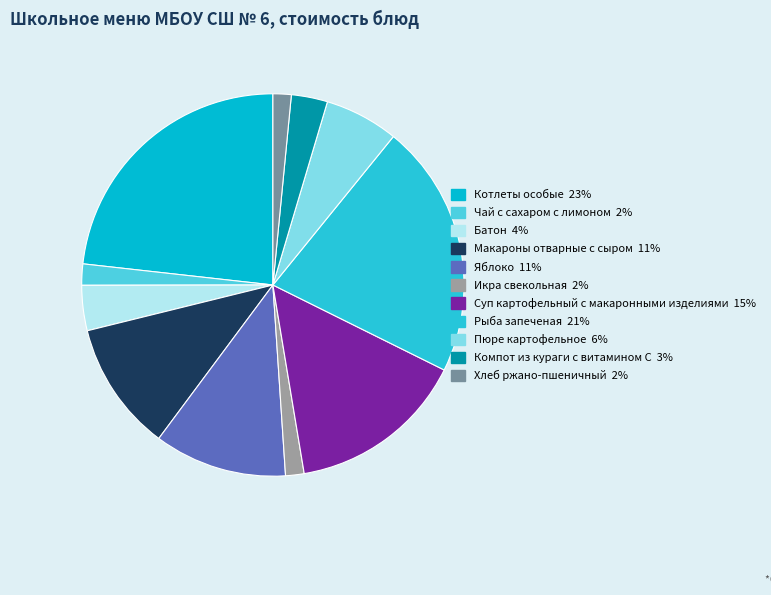

How much of the chart is everything except Яблоко?

88.8%